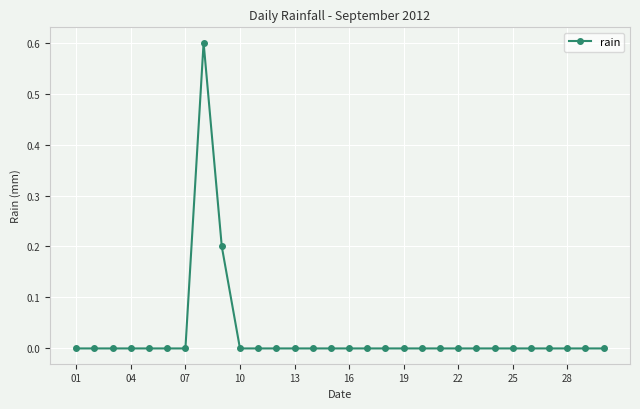

How many data points does each series have?

30